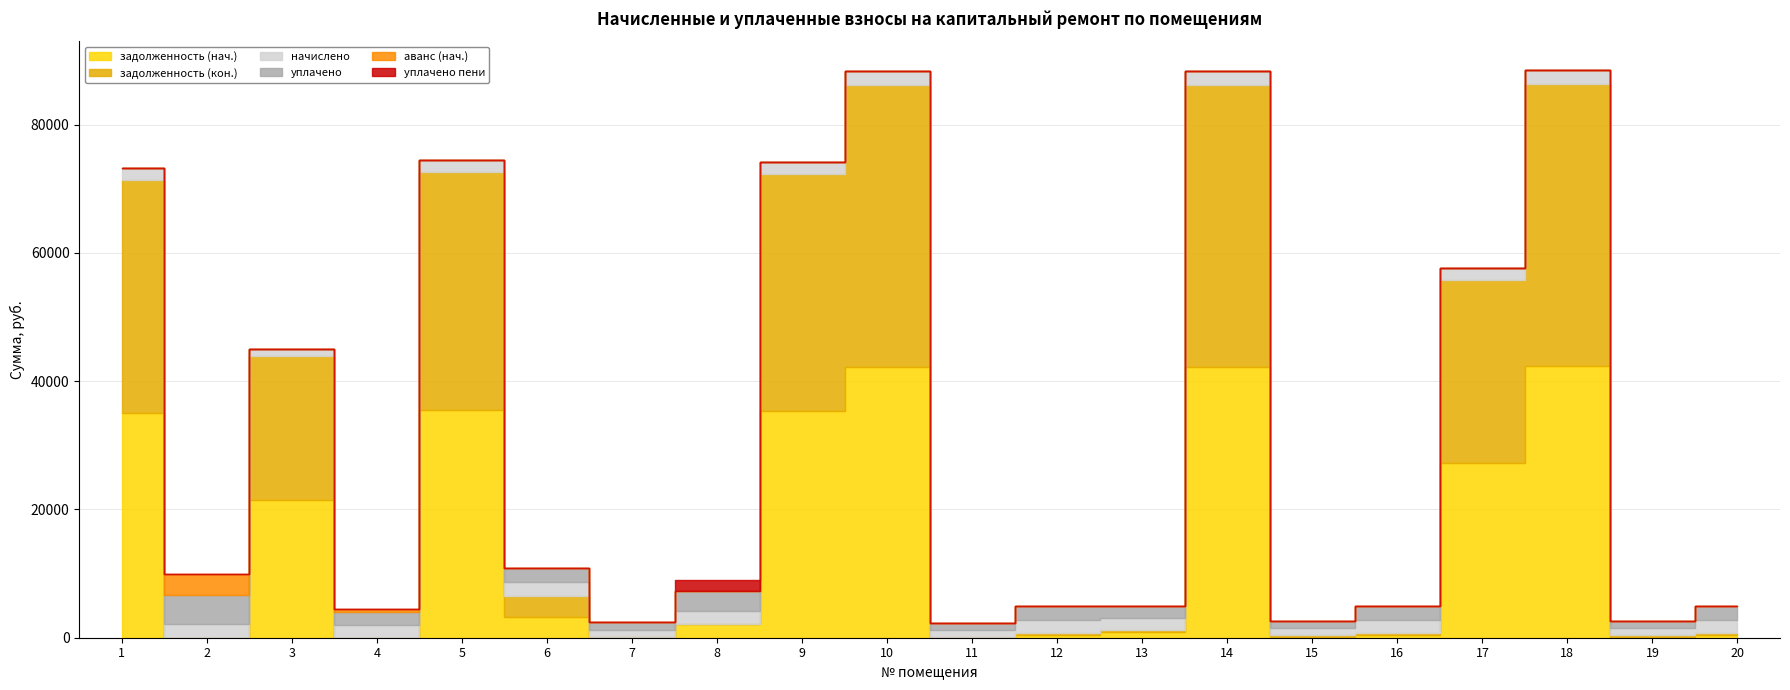

Which has a higher value, 2 or 13?

13